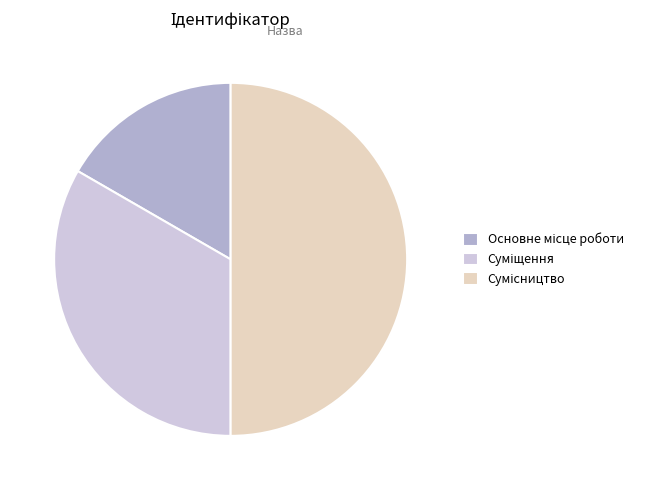

Is Основне місце роботи the majority of the pie?

No